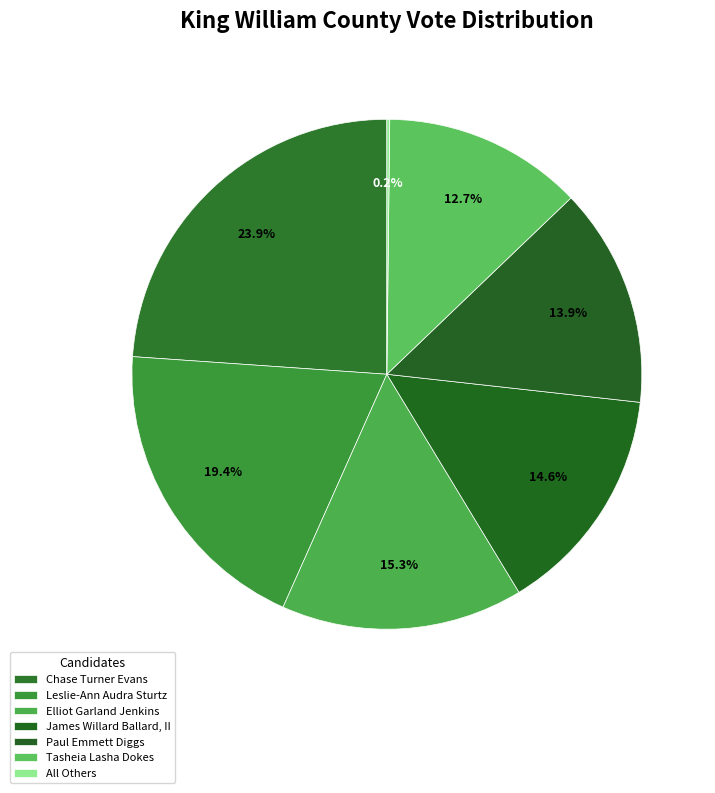

Count the number of slices in the pie.

7